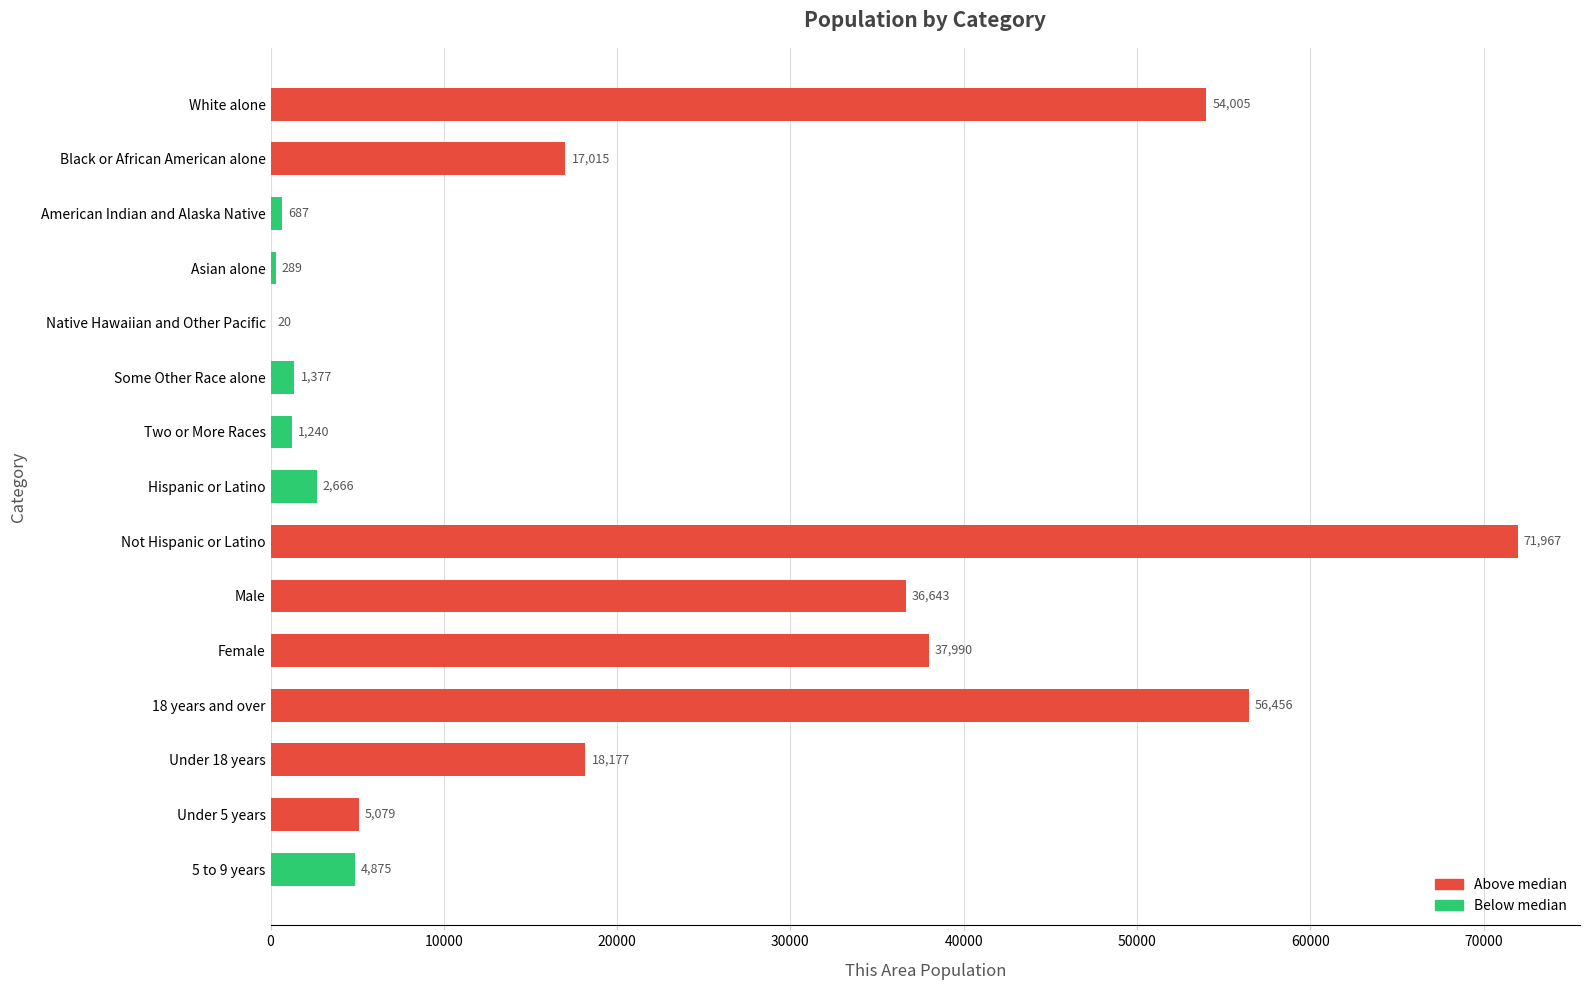

Where is the data nearest to the value 35993?

Male